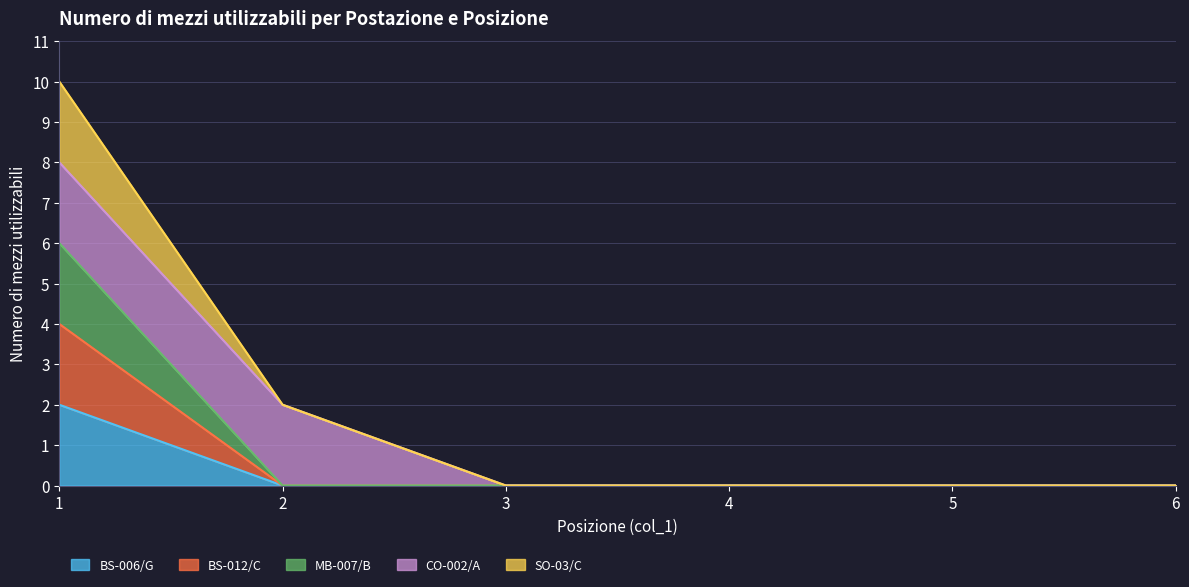

Does the chart have visible grid lines?

Yes